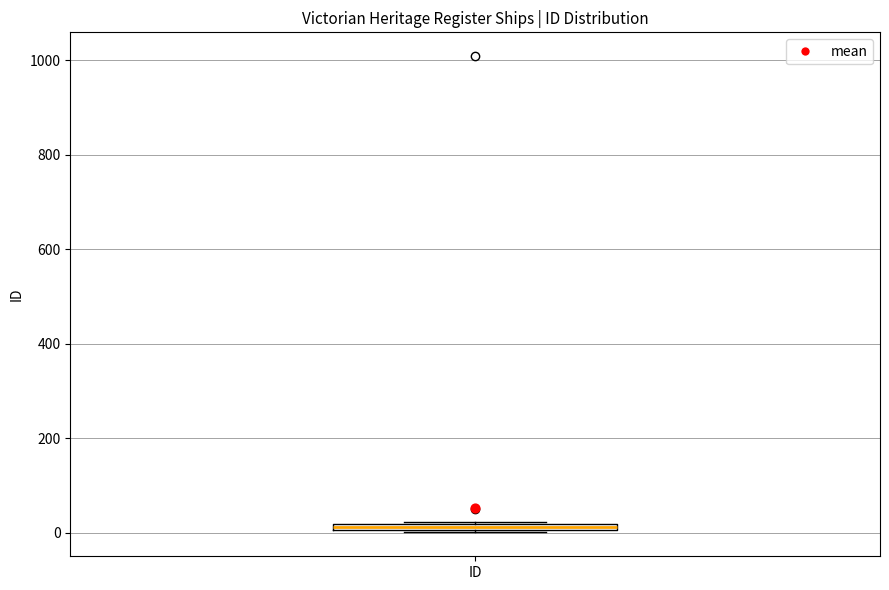

Where is the upper edge of the box for ID on the y-axis? The values are not printed on the chart, so give them approximately, as read against the axis.

20